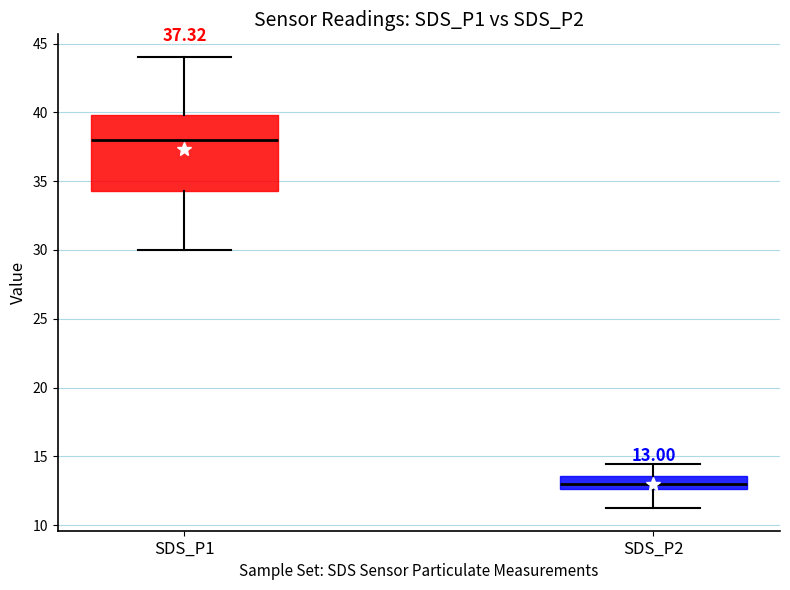

Which box is the tallest, from its lower edge to its upper edge?

SDS_P1